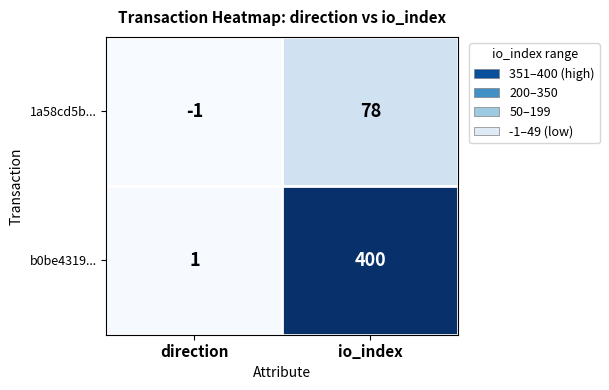

Where is b0be4319... nearest to the value 200?

direction